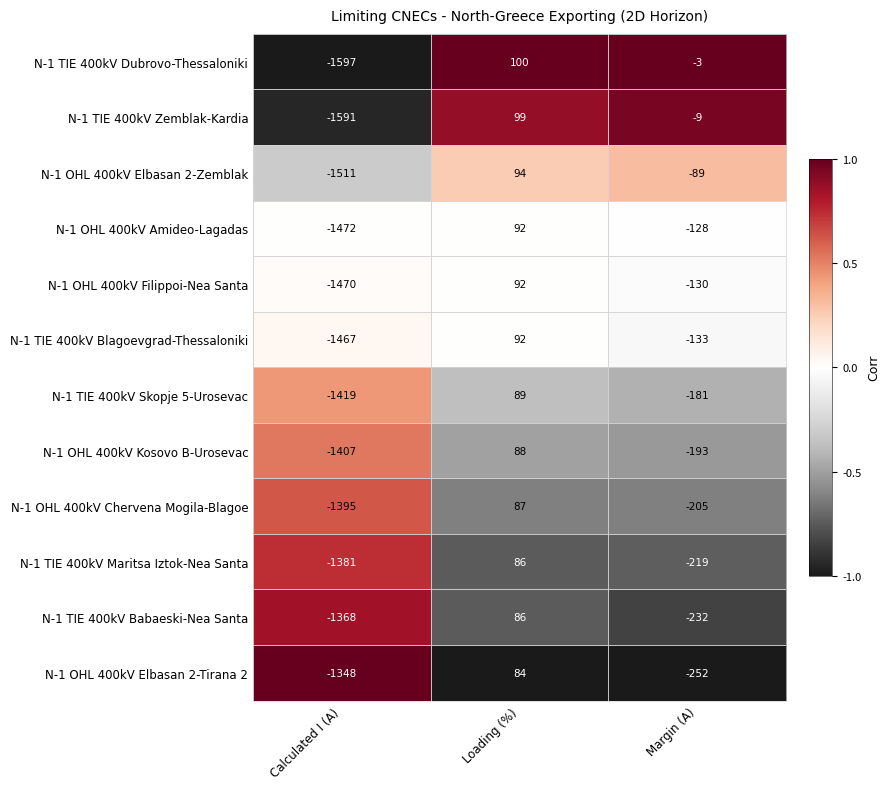

At Margin (A), list the series in order from largest to smallest.

N-1 TIE 400kV Dubrovo-Thessaloniki, N-1 TIE 400kV Zemblak-Kardia, N-1 OHL 400kV Elbasan 2-Zemblak, N-1 OHL 400kV Amideo-Lagadas, N-1 OHL 400kV Filippoi-Nea Santa, N-1 TIE 400kV Blagoevgrad-Thessaloniki, N-1 TIE 400kV Skopje 5-Urosevac, N-1 OHL 400kV Kosovo B-Urosevac, N-1 OHL 400kV Chervena Mogila-Blagoe, N-1 TIE 400kV Maritsa Iztok-Nea Santa, N-1 TIE 400kV Babaeski-Nea Santa, N-1 OHL 400kV Elbasan 2-Tirana 2